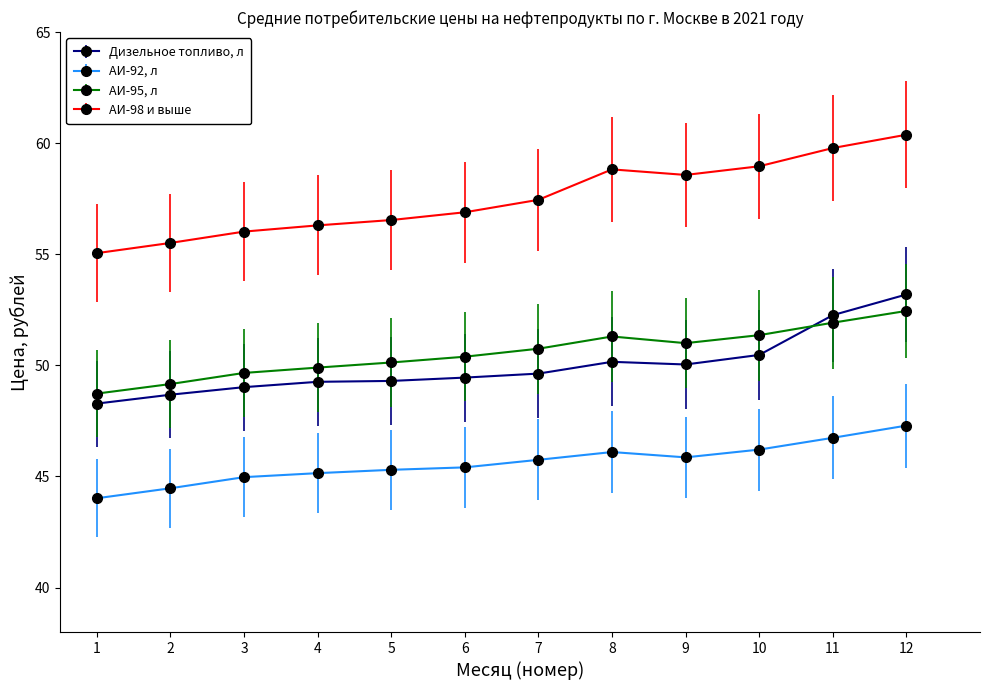

Which series has the widest spread of values?

АИ-98 и выше